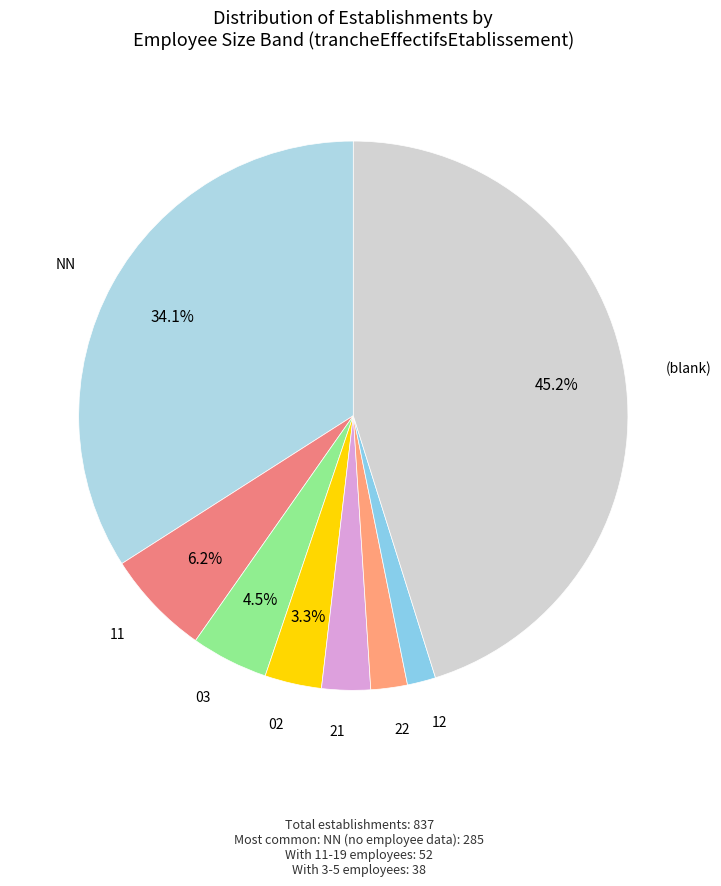

To the nearest percent, what is the average slice percentage?

12%